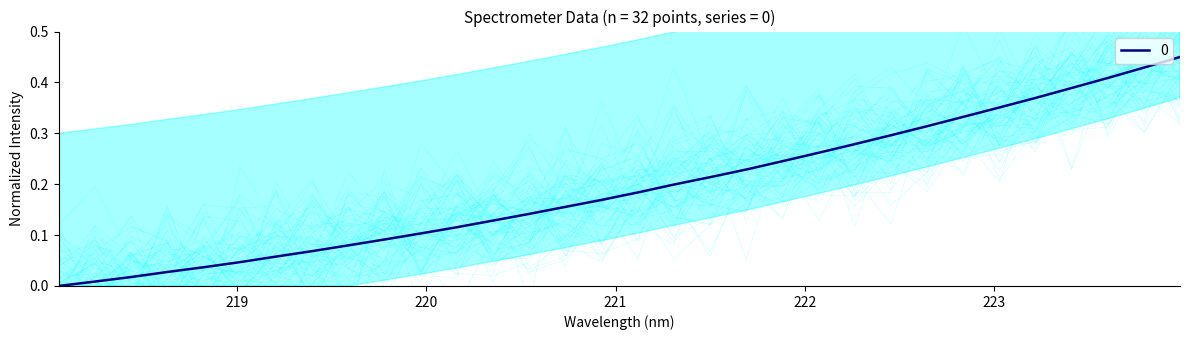

Which has a higher value, 221.8812 or 220.5444?

221.8812